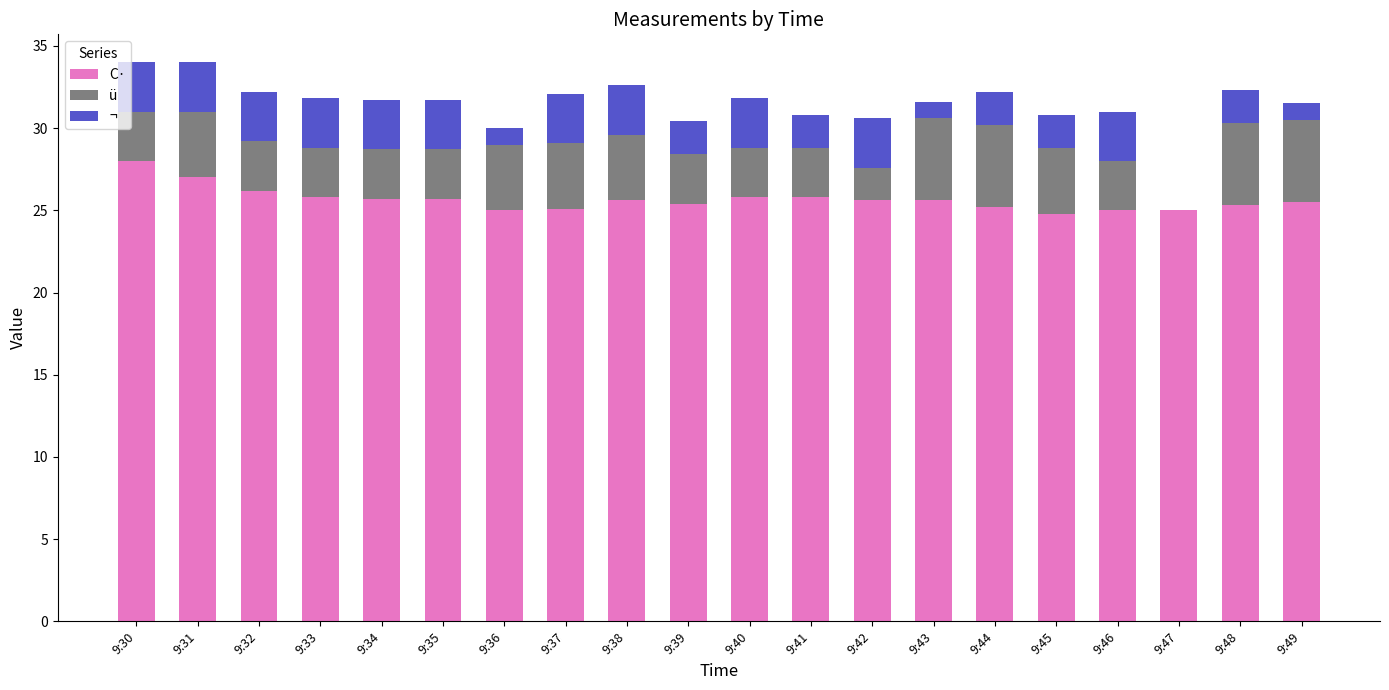

The value of C· at 9:44 is 25.2. True or false?

True